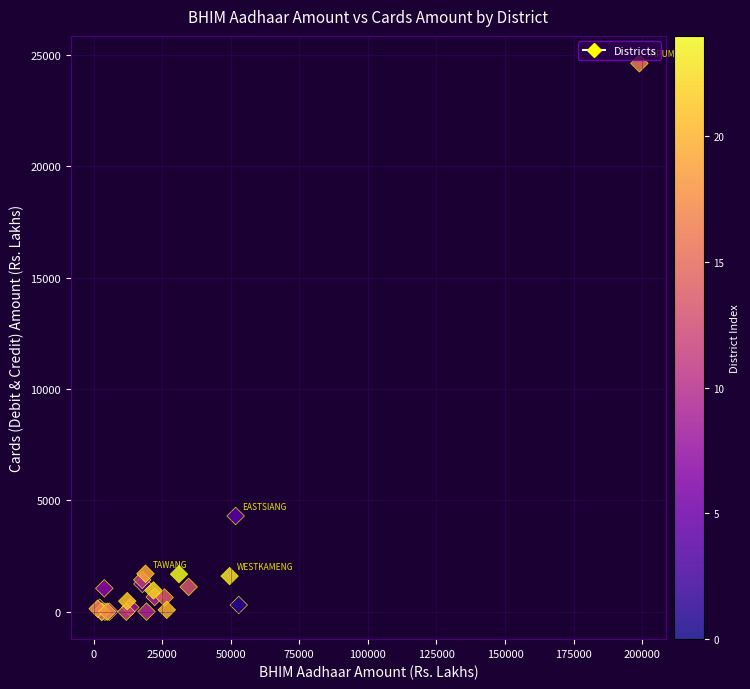

What Y value in the scatter plot is closest to 12309?

4297.7